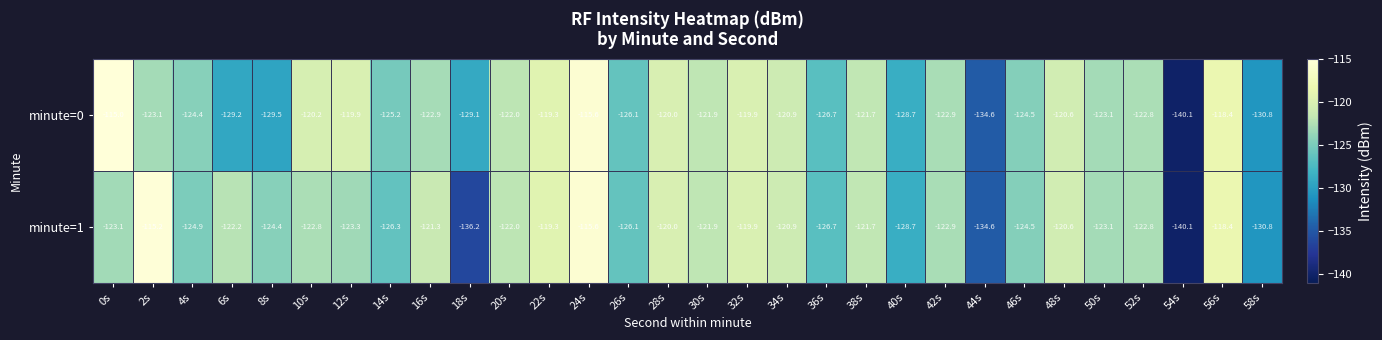

Where is minute=1 nearest to the value -127?

36s